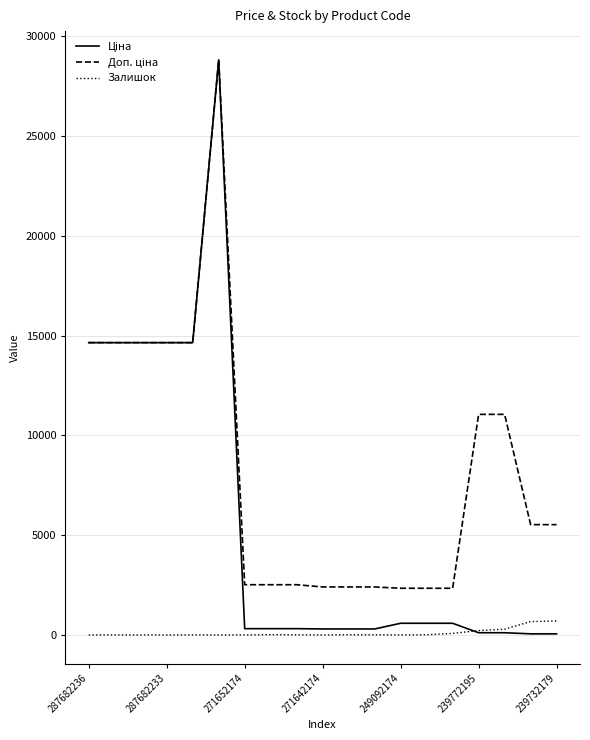

Which category has the lowest value across all series?

287682236